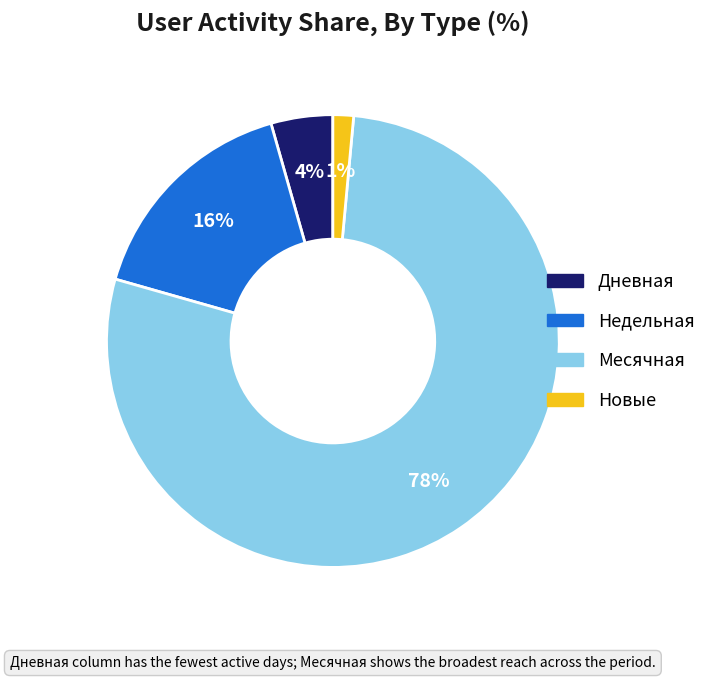

Is it true that Дневная is 57% of the pie?

False